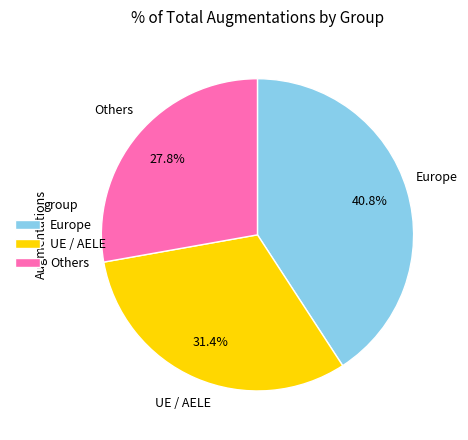

How many slices are in this pie chart?

3